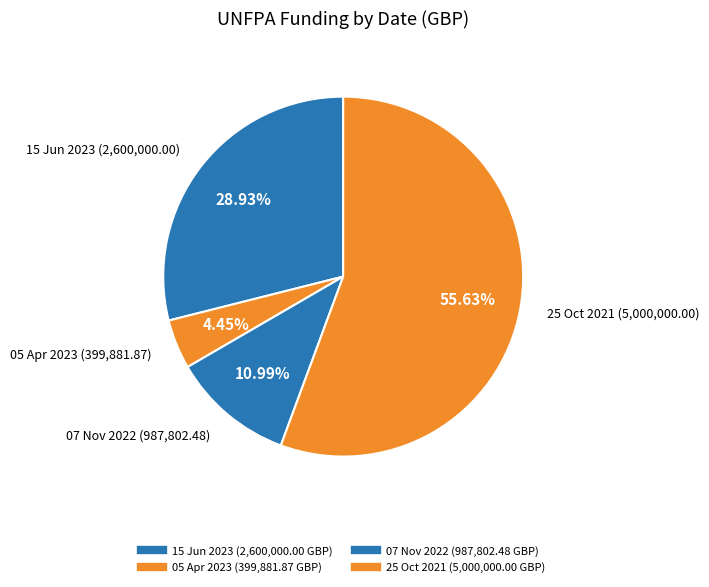

How many slices are in this pie chart?

4